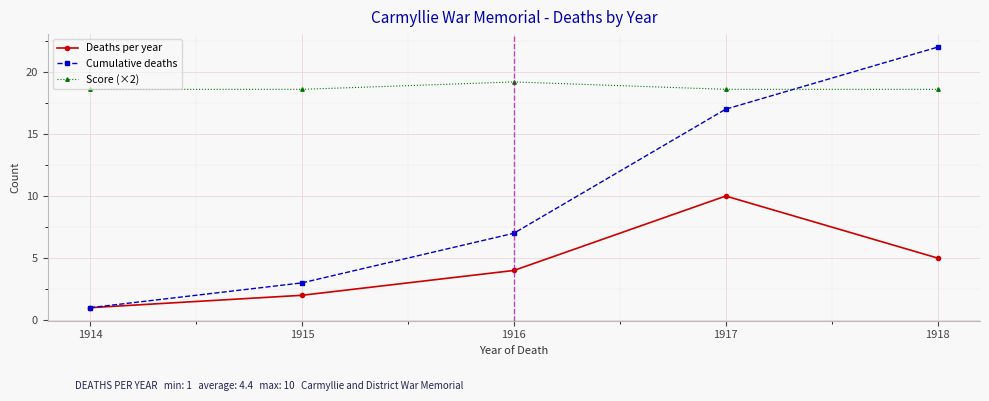

Reading right to left, list all the values displayed in this chart.

Deaths per year: 1918=5.0	1917=10.0	1916=4.0	1915=2.0	1914=1.0
Cumulative deaths: 1918=22.0	1917=17.0	1916=7.0	1915=3.0	1914=1.0
Score (×2): 1918=18.6	1917=18.6	1916=19.2	1915=18.6	1914=18.6